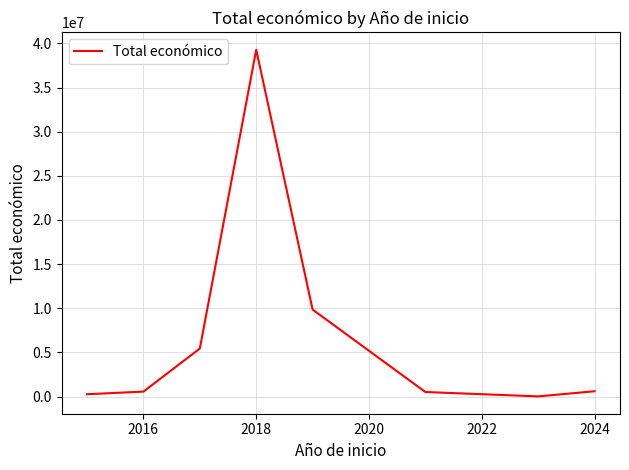

What is the difference between the second highest and minimum values?

9830623